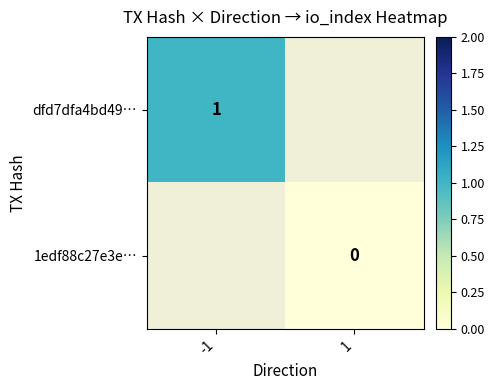

Between -1 and 1, which is larger?

1